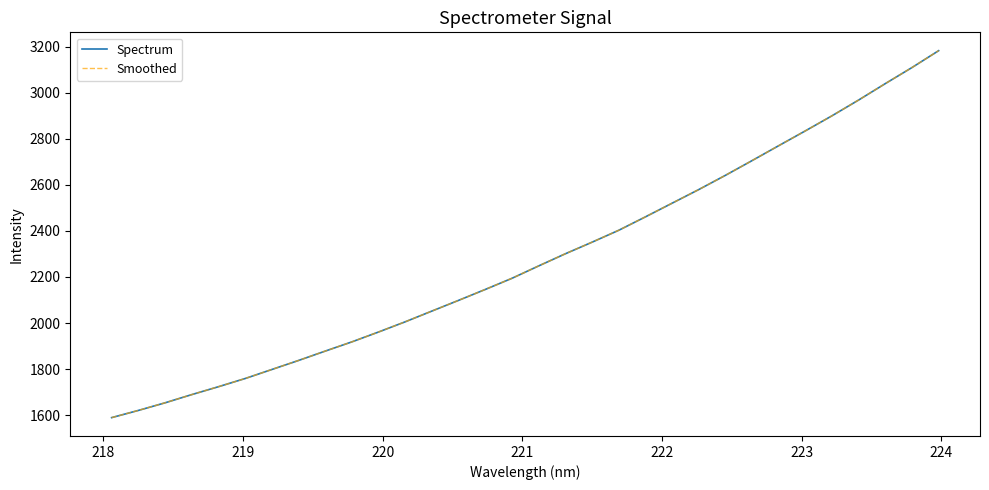

Does the chart display data point markers on the line(s)?

No